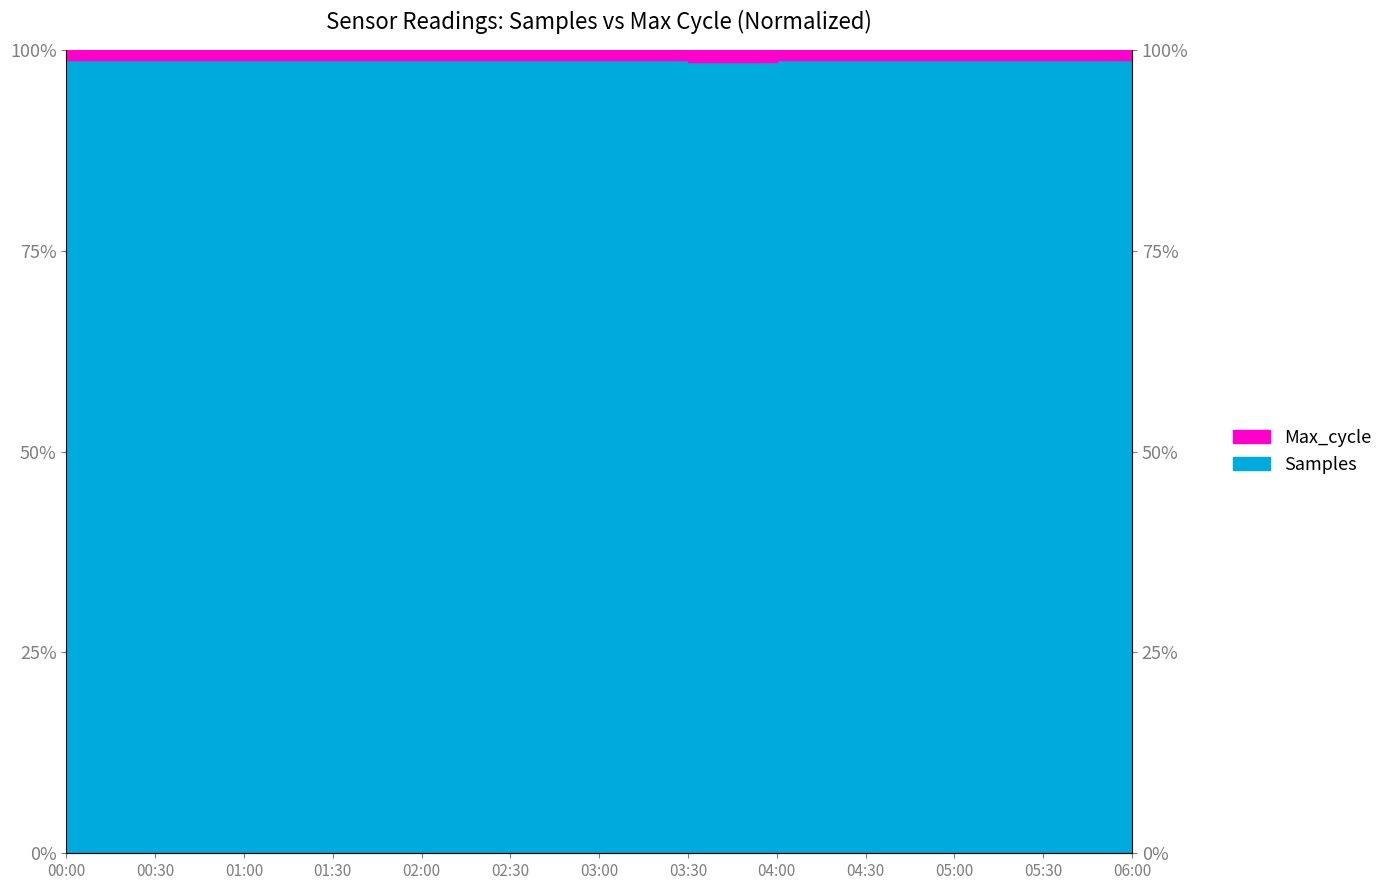

Is it true that the value at 04:00 is 132.0?

False